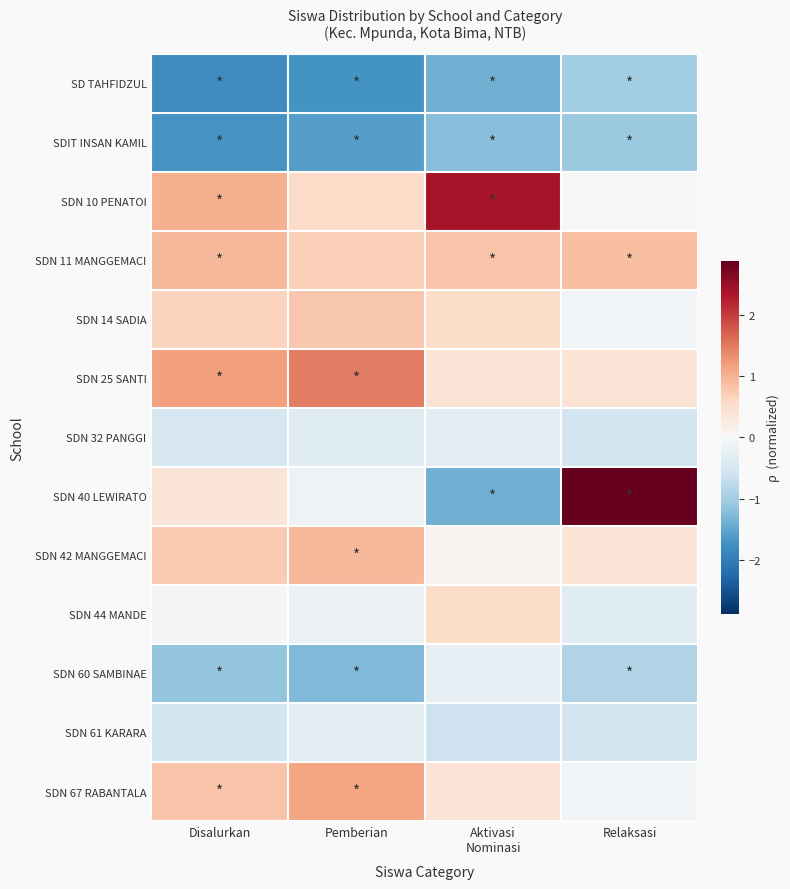

Reading left to right, transcribe all the data shown in this chart.

SD TAHFIDZUL: Disalurkan=-1.8	Pemberian=-1.7	Aktivasi
Nominasi=-1.4	Relaksasi=-1.0
SDIT INSAN KAMIL: Disalurkan=-1.7	Pemberian=-1.6	Aktivasi
Nominasi=-1.2	Relaksasi=-1.1
SDN 10 PENATOI: Disalurkan=1.0	Pemberian=0.6	Aktivasi
Nominasi=2.4	Relaksasi=-0.0
SDN 11 MANGGEMACI: Disalurkan=0.9	Pemberian=0.7	Aktivasi
Nominasi=0.8	Relaksasi=0.9
SDN 14 SADIA: Disalurkan=0.6	Pemberian=0.8	Aktivasi
Nominasi=0.5	Relaksasi=-0.1
SDN 25 SANTI: Disalurkan=1.2	Pemberian=1.5	Aktivasi
Nominasi=0.4	Relaksasi=0.4
SDN 32 PANGGI: Disalurkan=-0.5	Pemberian=-0.3	Aktivasi
Nominasi=-0.3	Relaksasi=-0.5
SDN 40 LEWIRATO: Disalurkan=0.4	Pemberian=-0.1	Aktivasi
Nominasi=-1.4	Relaksasi=2.9
SDN 42 MANGGEMACI: Disalurkan=0.7	Pemberian=0.9	Aktivasi
Nominasi=0.1	Relaksasi=0.4
SDN 44 MANDE: Disalurkan=-0.1	Pemberian=-0.2	Aktivasi
Nominasi=0.5	Relaksasi=-0.3
SDN 60 SAMBINAE: Disalurkan=-1.1	Pemberian=-1.3	Aktivasi
Nominasi=-0.2	Relaksasi=-0.9
SDN 61 KARARA: Disalurkan=-0.5	Pemberian=-0.3	Aktivasi
Nominasi=-0.6	Relaksasi=-0.5
SDN 67 RABANTALA: Disalurkan=0.8	Pemberian=1.1	Aktivasi
Nominasi=0.4	Relaksasi=-0.1